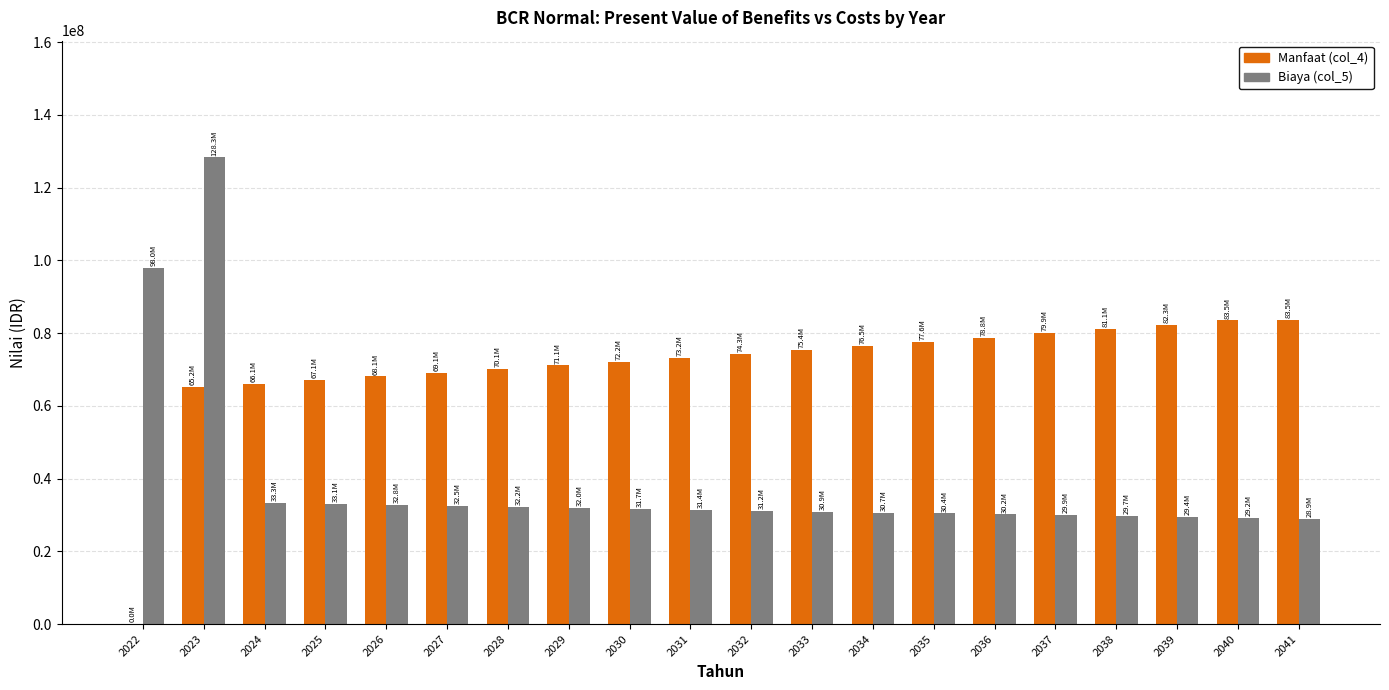

What value does the Manfaat (col_4) series have at 2034?

76511500.0